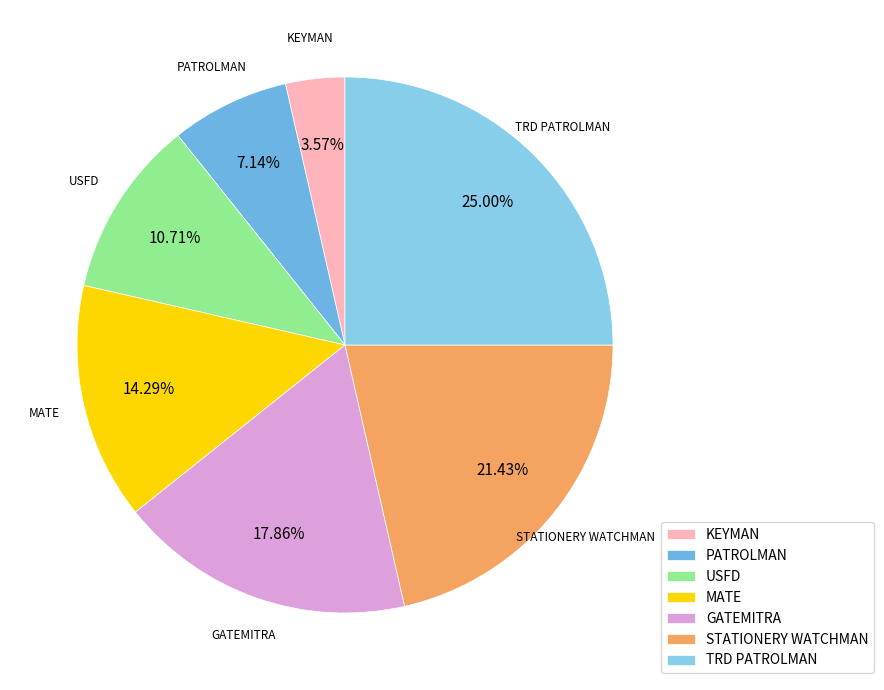

To the nearest percent, what is the difference between the KEYMAN and STATIONERY WATCHMAN slice percentages?

18%